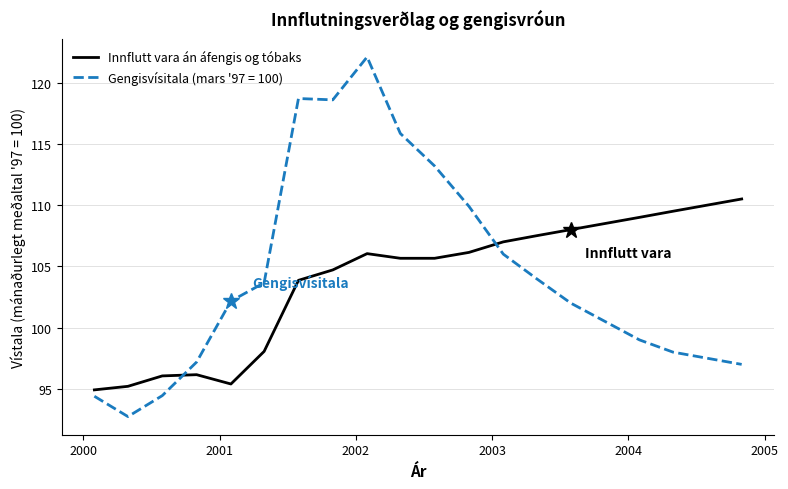

True or false: Innflutt vara án áfengis og tóbaks and Gengisvísitala (mars '97 = 100) intersect in this chart.

True